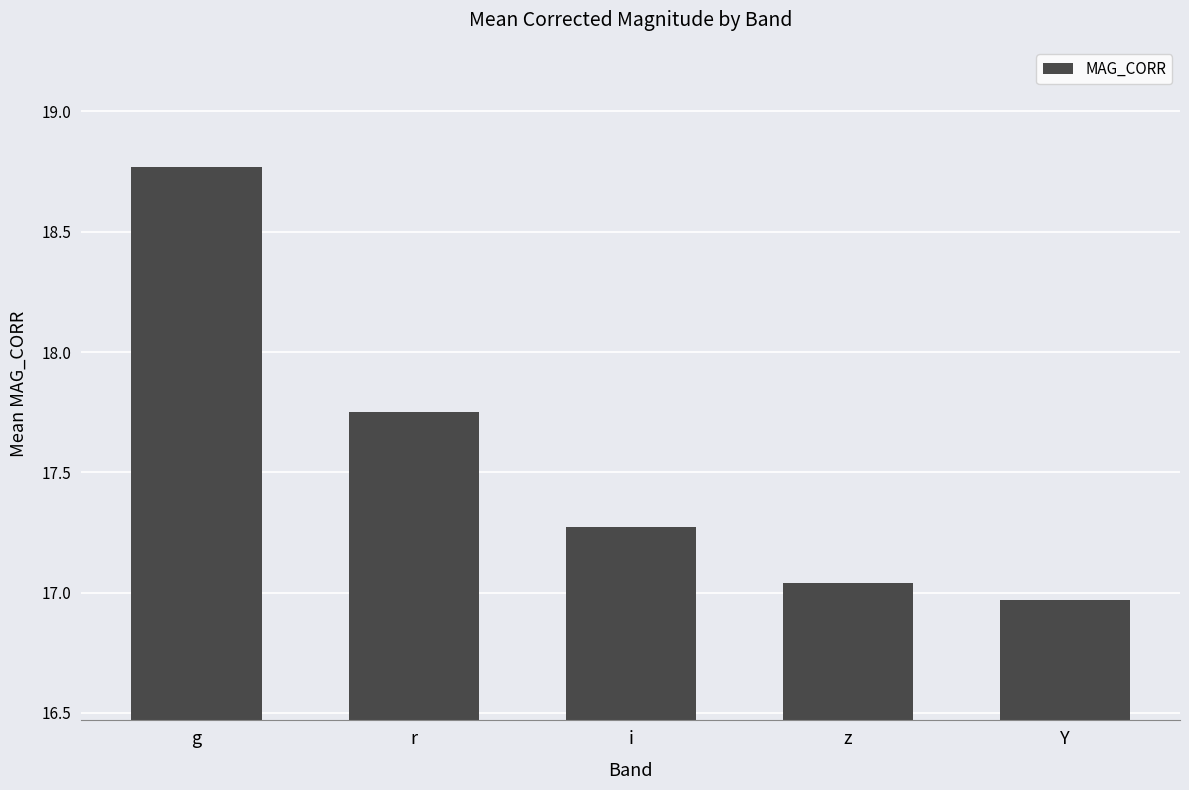

What position from the right is i?

3